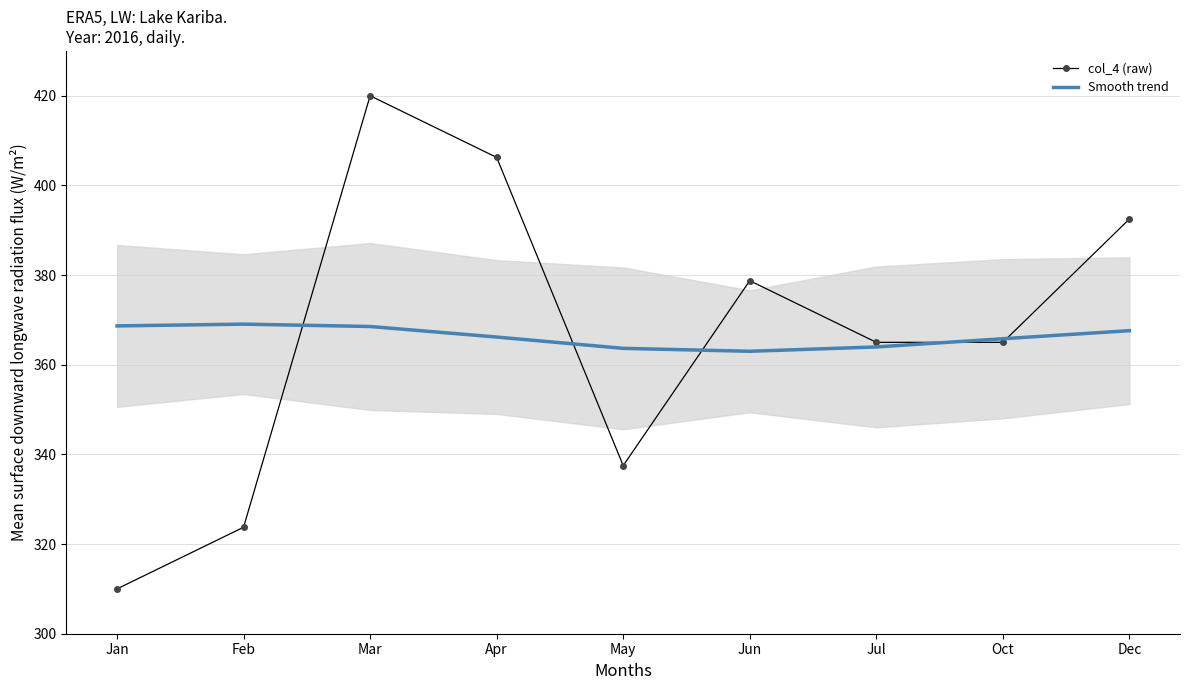

What is the lowest value of the Smooth trend series?

363.0